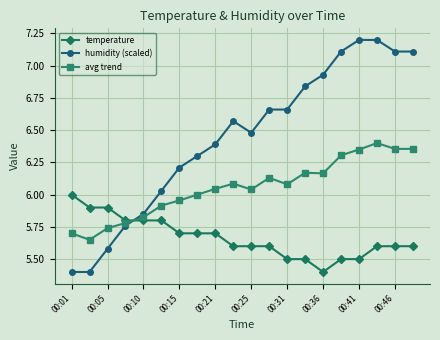

Rank the series by their maximum value, from highest to lowest.

humidity (scaled), avg trend, temperature